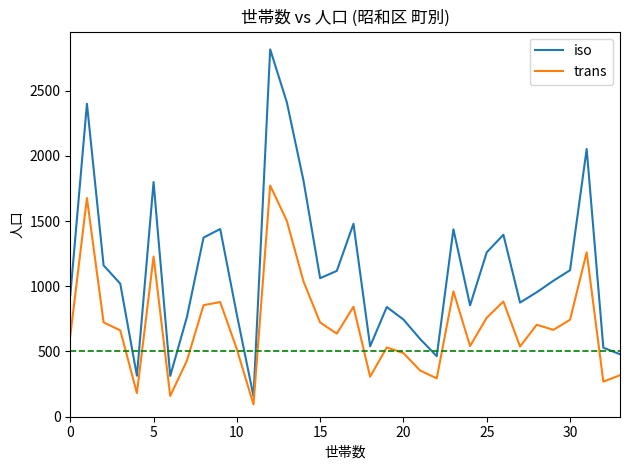

What is the difference between the maximum and minimum values in the iso series?

2660